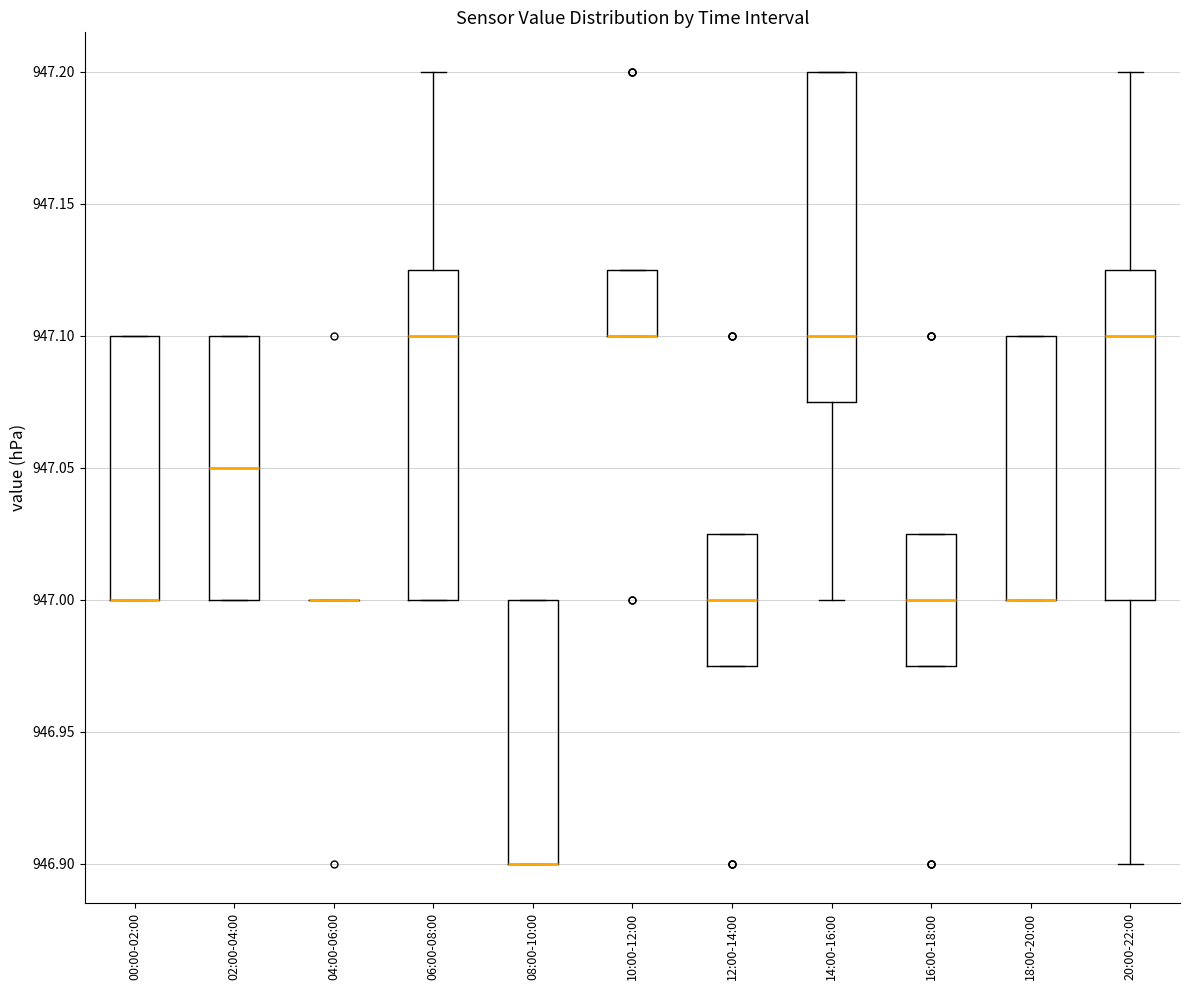

Reading left to right, transcribe this box plot: for each box, give where its median line is, the range the box spans, and where its two whiskers end, as read against the y-axis. The values are not printed on the chart, so give them approximately, as read against the axis.

00:00-02:00: median 947.000 (drawn on the box's lower edge), box 947.000 to 947.100, whiskers 947.000 to 947.100
02:00-04:00: median 947.050, box 947.000 to 947.100, whiskers 947.000 to 947.100
04:00-06:00: box collapsed to a line at 947.000, whiskers 947.000 to 947.000
06:00-08:00: median 947.100, box 947.000 to 947.125, whiskers 947.000 to 947.200
08:00-10:00: median 946.900 (drawn on the box's lower edge), box 946.900 to 947.000, whiskers 946.900 to 947.000
10:00-12:00: median 947.100 (drawn on the box's lower edge), box 947.100 to 947.125, whiskers 947.100 to 947.125
12:00-14:00: median 947.000, box 946.975 to 947.025, whiskers 946.975 to 947.025
14:00-16:00: median 947.100, box 947.075 to 947.200, whiskers 947.000 to 947.200
16:00-18:00: median 947.000, box 946.975 to 947.025, whiskers 946.975 to 947.025
18:00-20:00: median 947.000 (drawn on the box's lower edge), box 947.000 to 947.100, whiskers 947.000 to 947.100
20:00-22:00: median 947.100, box 947.000 to 947.125, whiskers 946.900 to 947.200